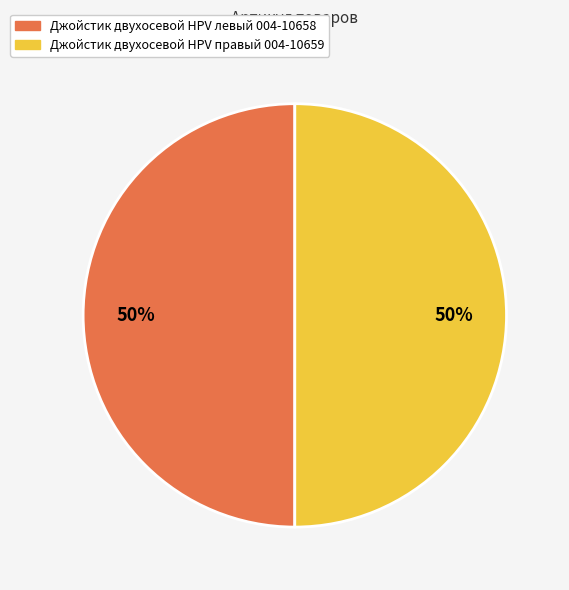

How many segments does this pie chart have?

2